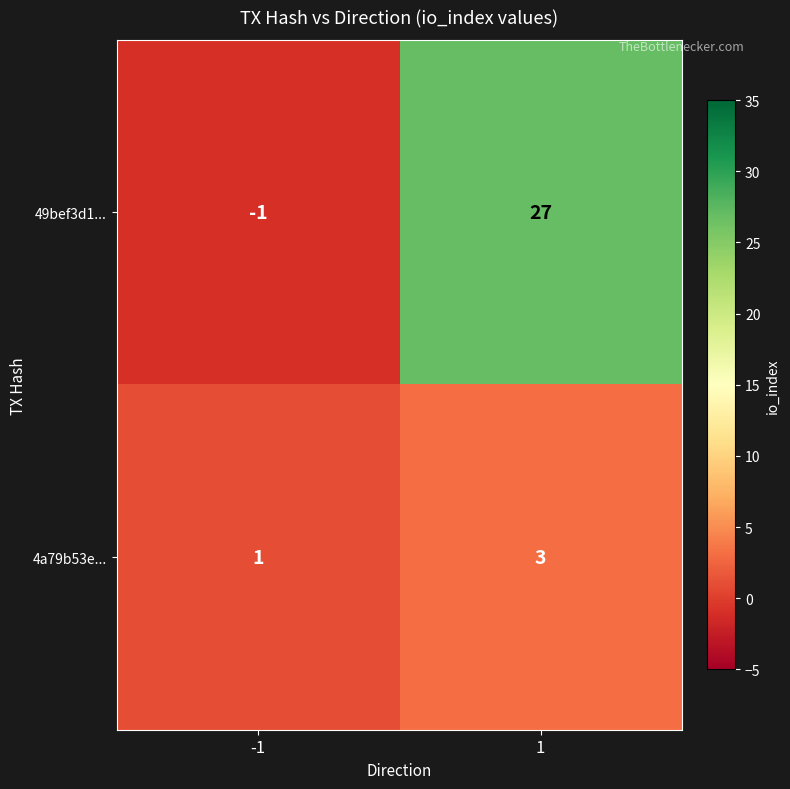

Rank the series at -1 from highest to lowest value.

4a79b53e..., 49bef3d1...